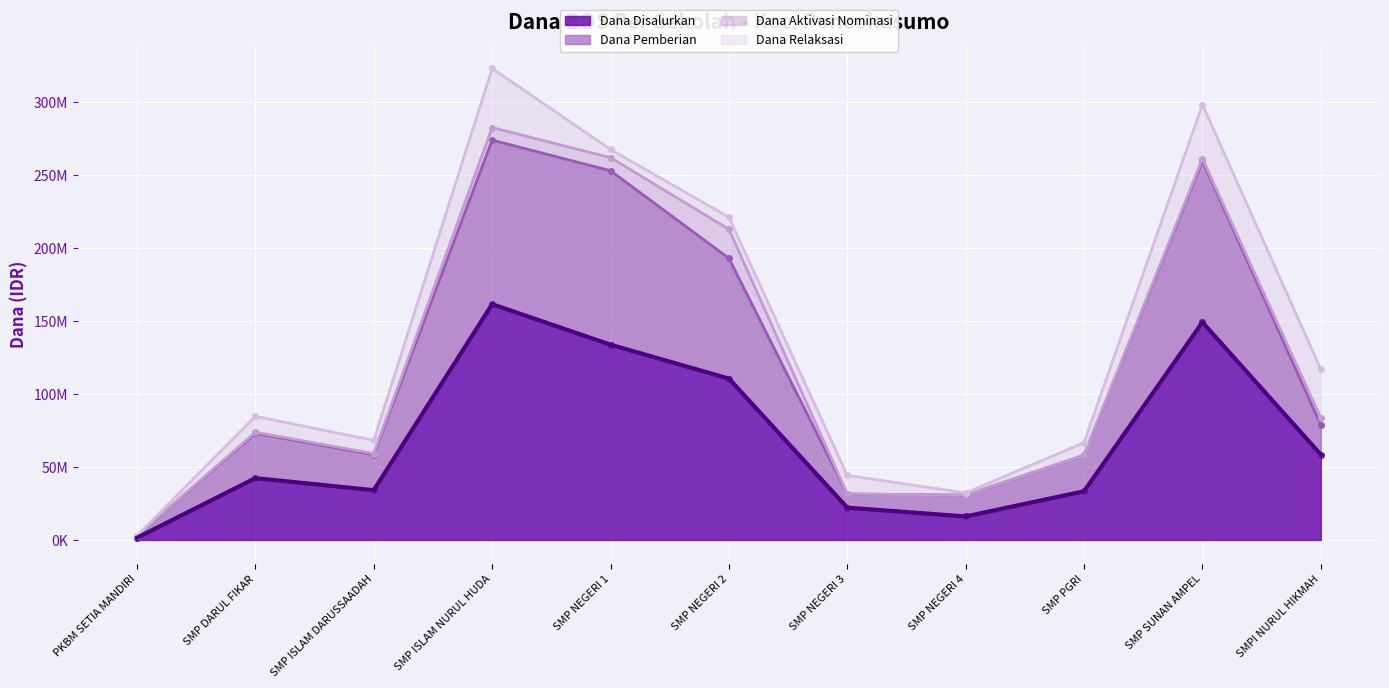

How many interior local peaks (higher than both neighbors) does the data have?

3